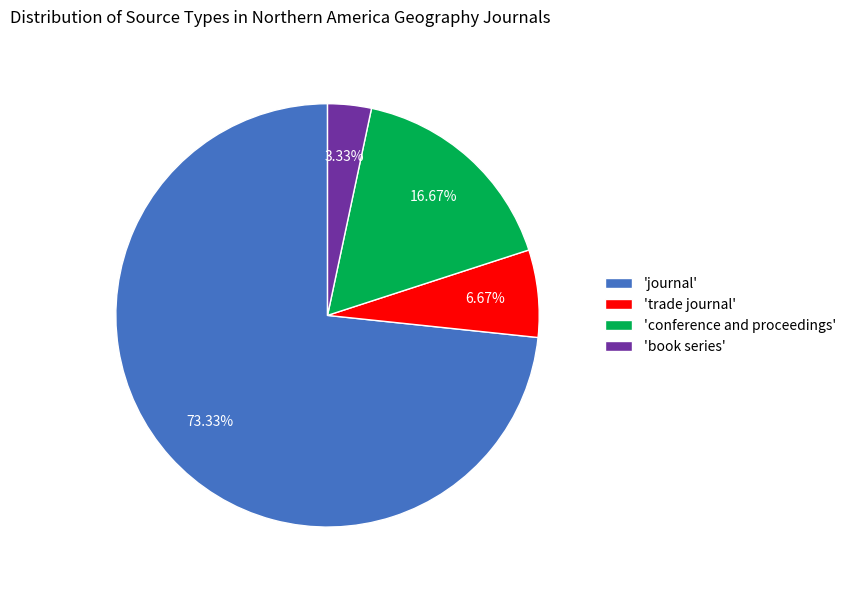

What is the majority slice?

'journal'